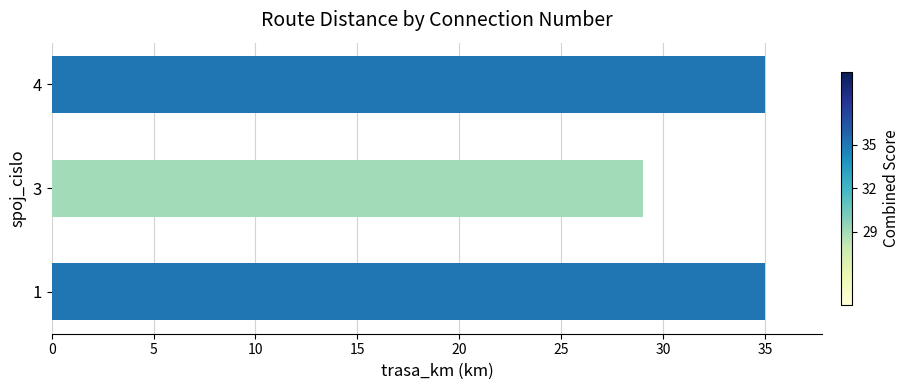

The chart shows a value of 18 at 4. True or false?

False